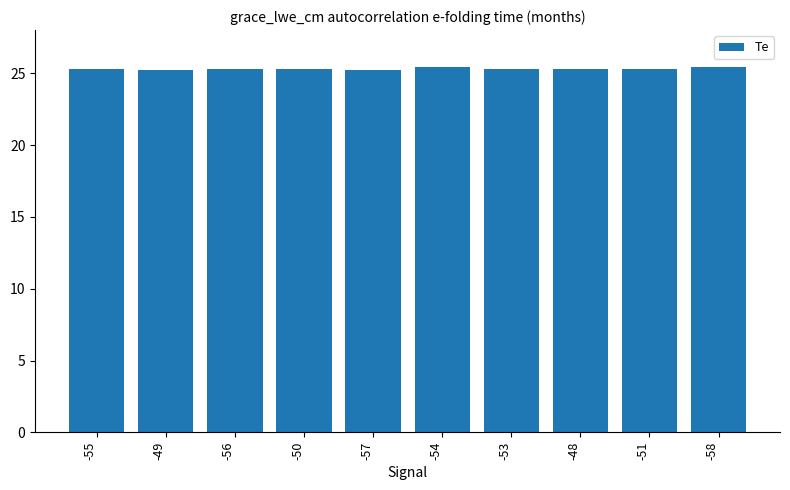

What is the label of the 10th bar from the left?

-58